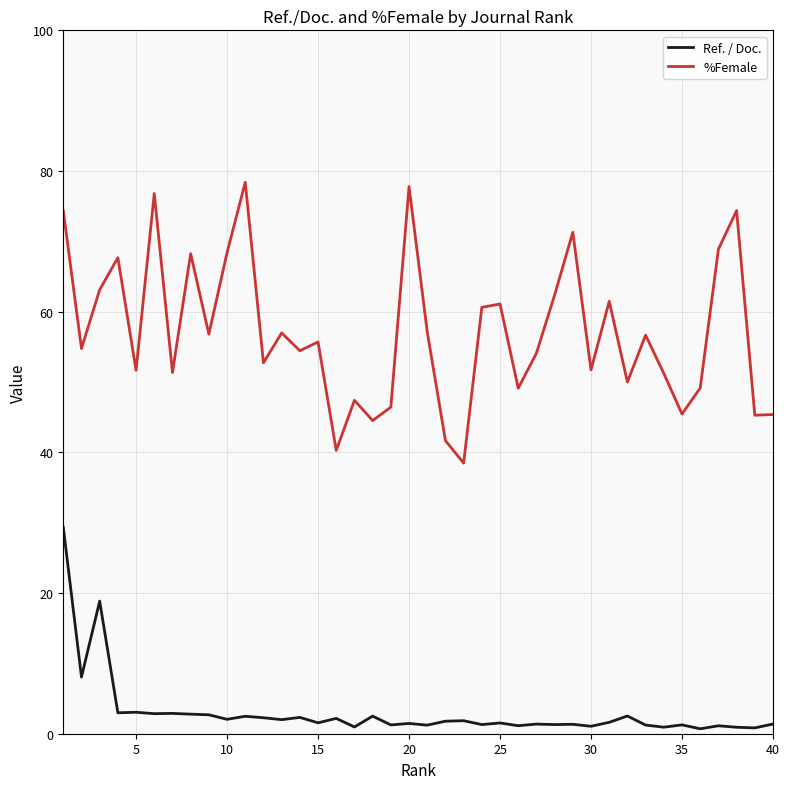

Which series has the largest range (max minus min)?

%Female